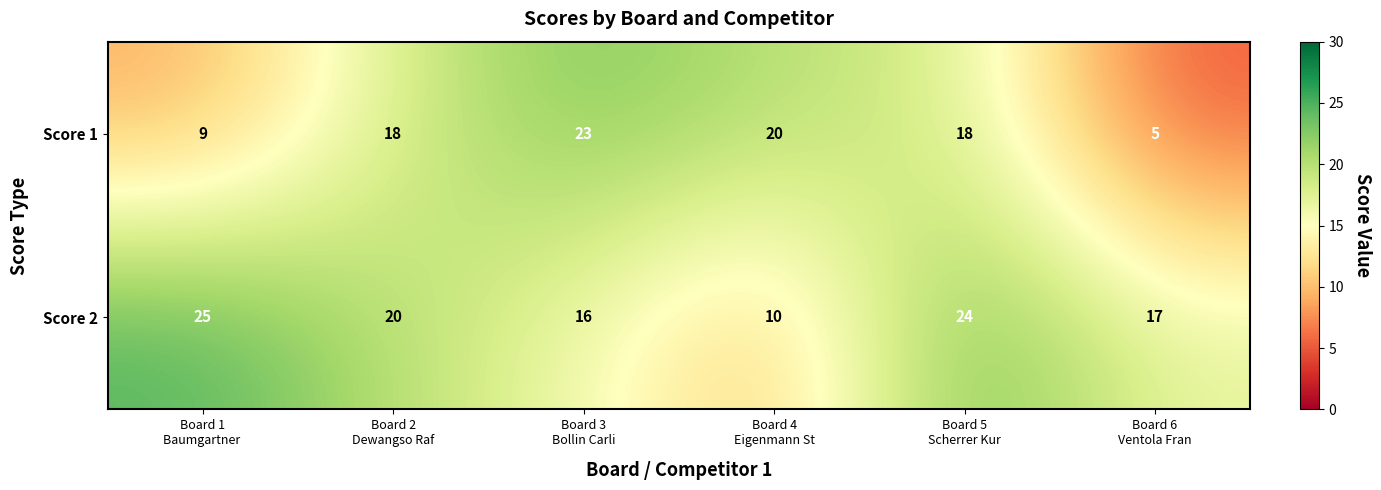

Which series has the widest spread of values?

Score 1